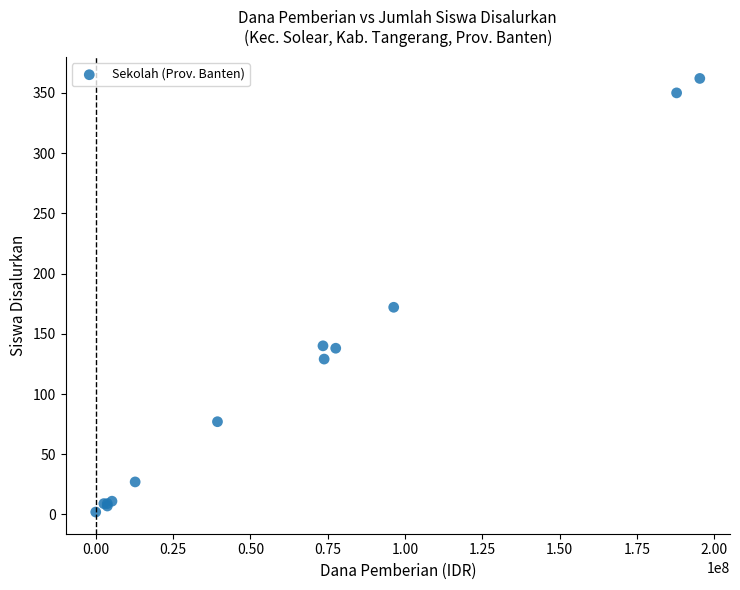

What Y value in the scatter plot is closest to 182?

172